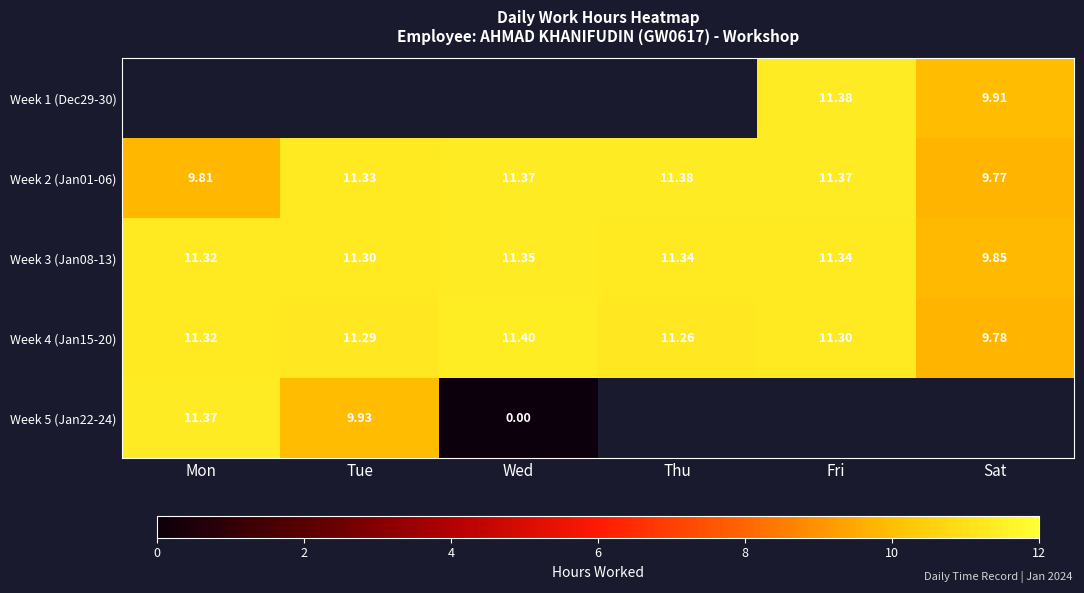

How many data points does each series have?

6